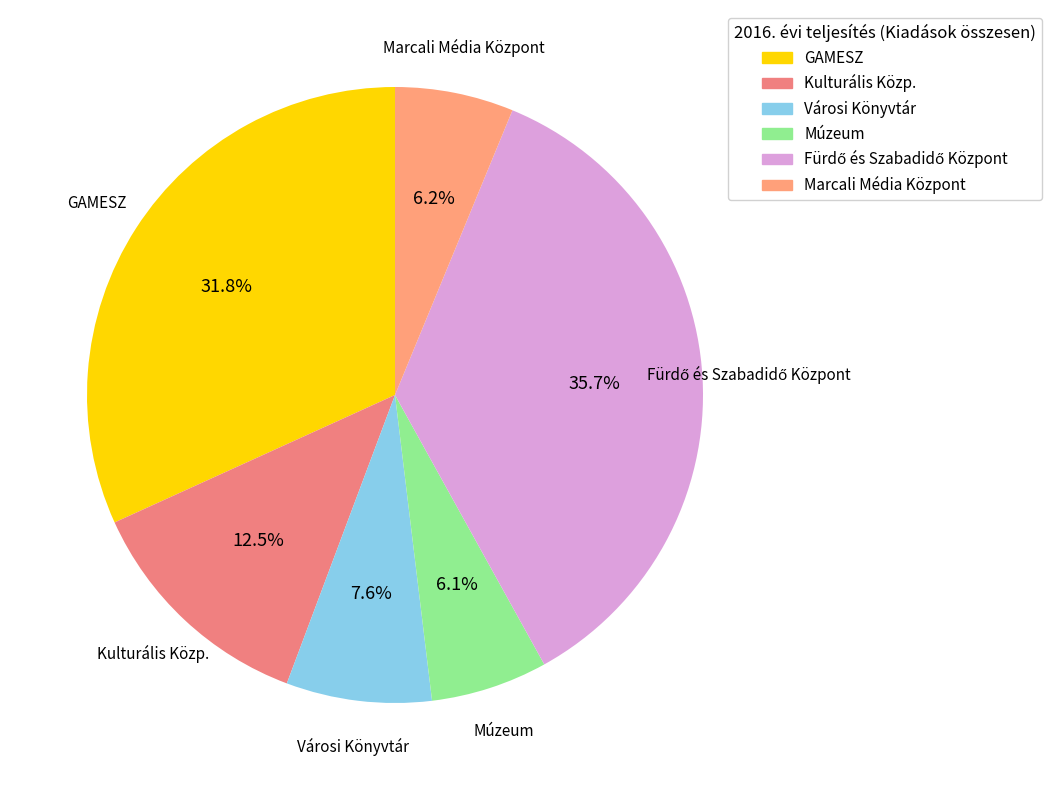

Combined, do Városi Könyvtár and Marcali Média Központ account for over 50%?

No